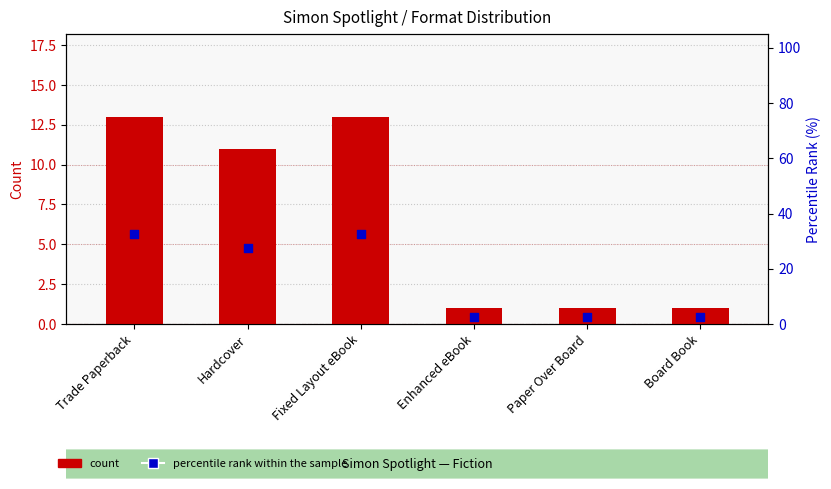

Which series has the largest Y range (max minus min)?

percentile rank within the sample